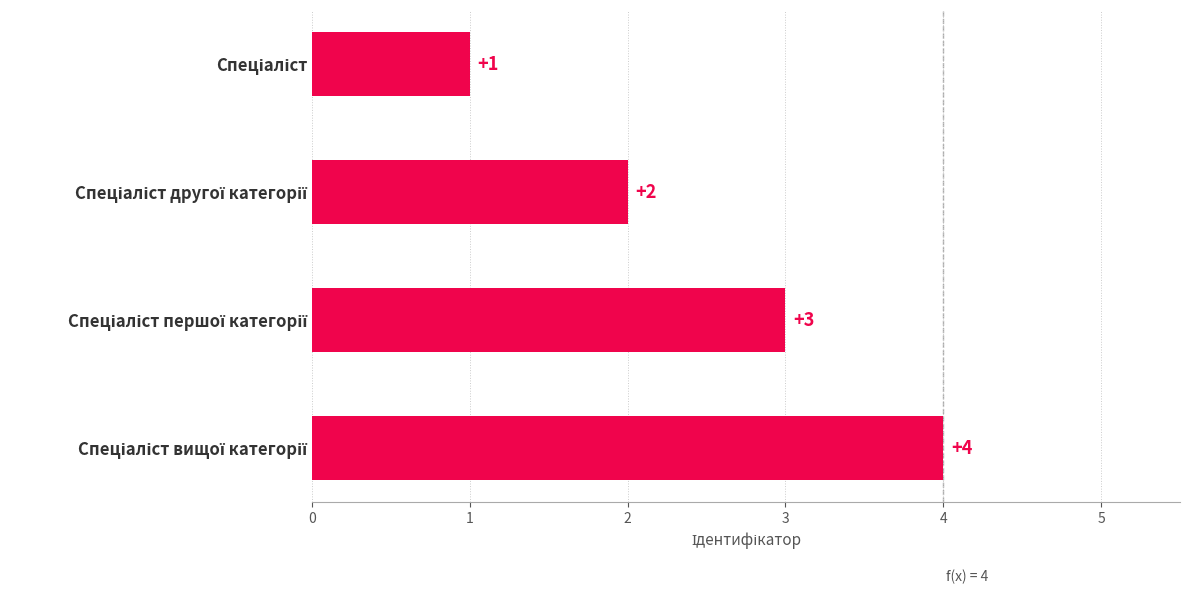

What is the sum of all values?

10